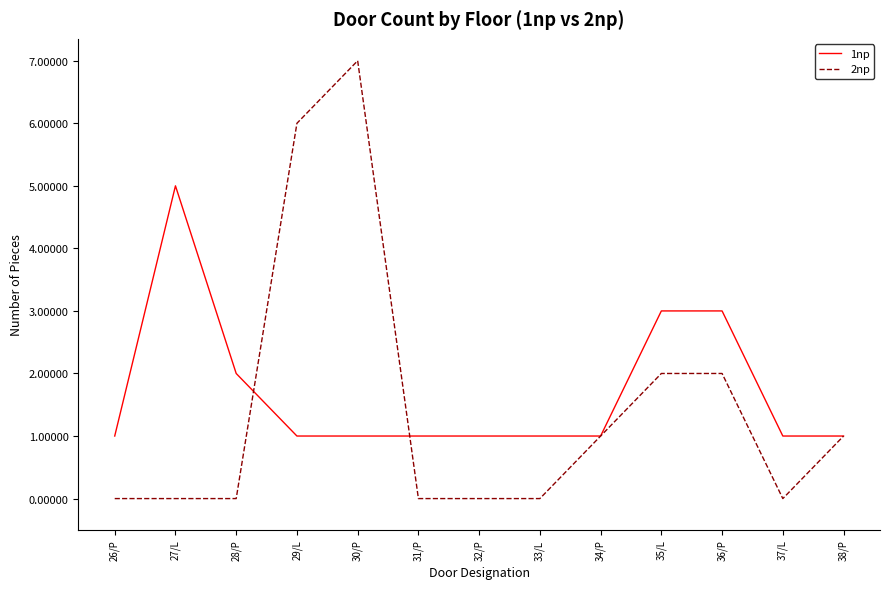

Count the number of categories in the chart.

13